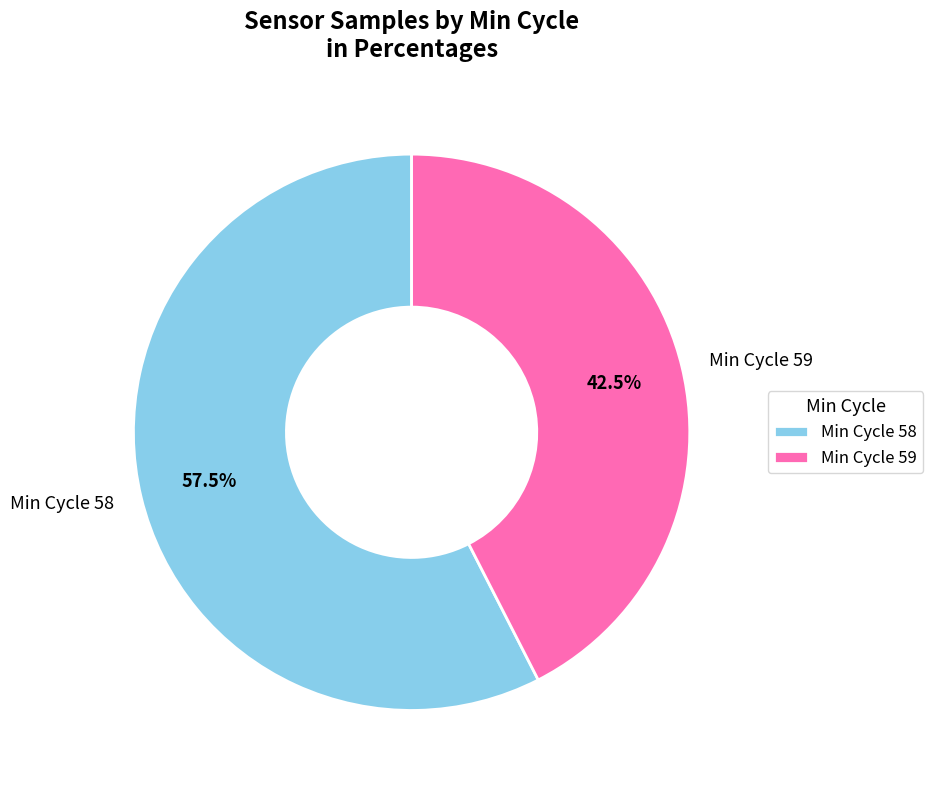

What is the ratio of the value at Min Cycle 58 to the value at Min Cycle 59?

1.4